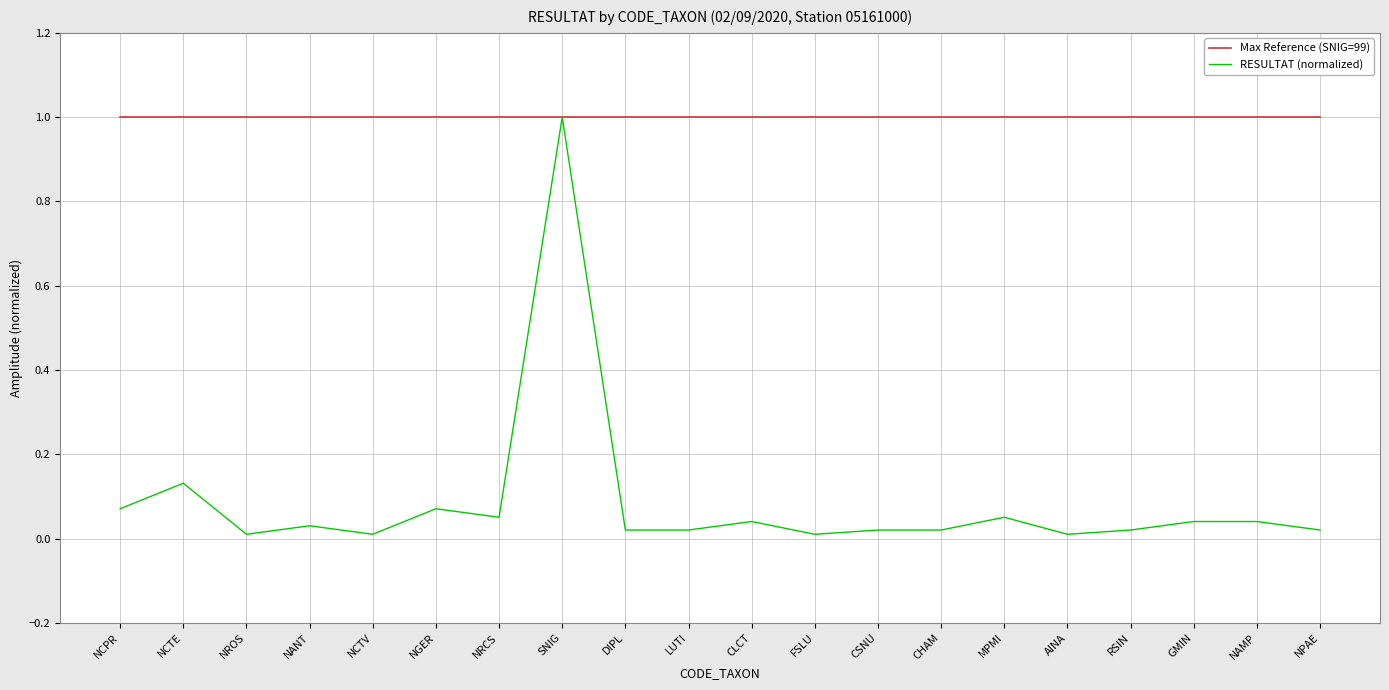

What are all the series names shown in the legend?

Max Reference (SNIG=99), RESULTAT (normalized)